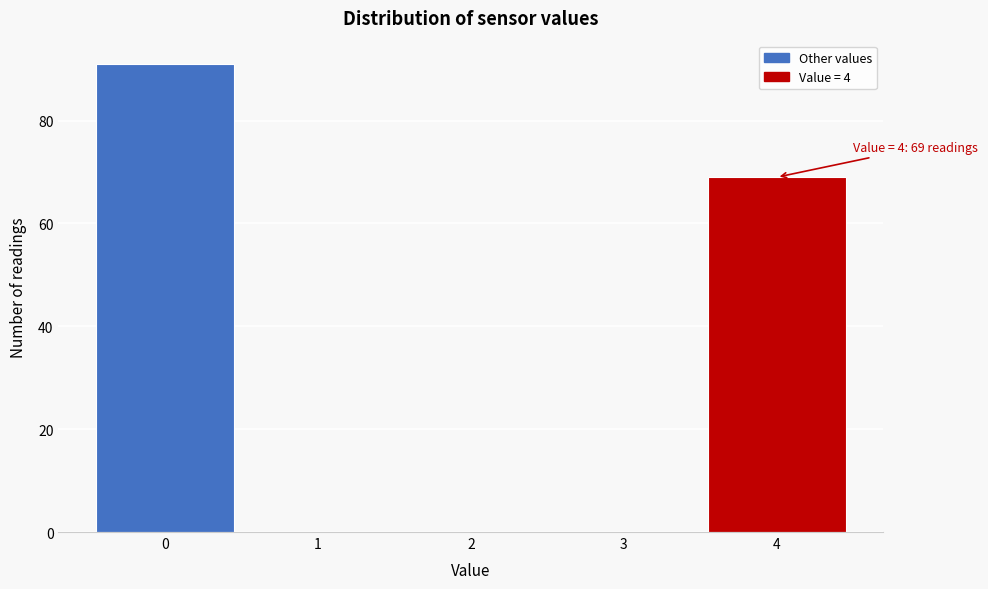

Reading left to right, transcribe all the data shown in this chart.

0=91	1=0	2=0	3=0	4=69